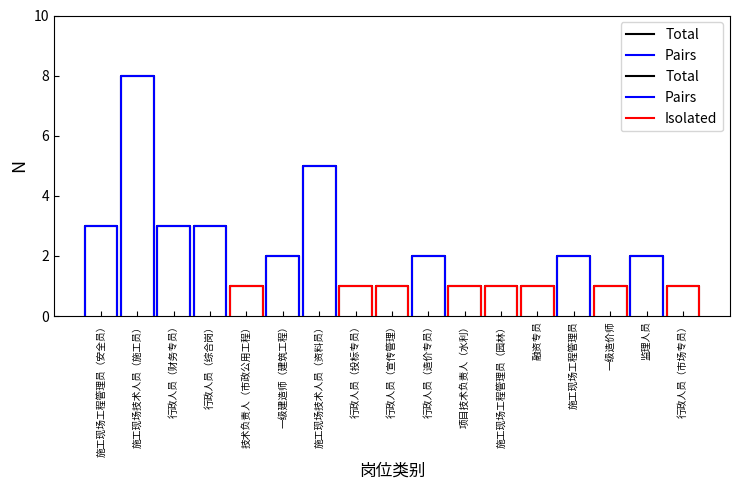

How many lines are shown in the chart?

2